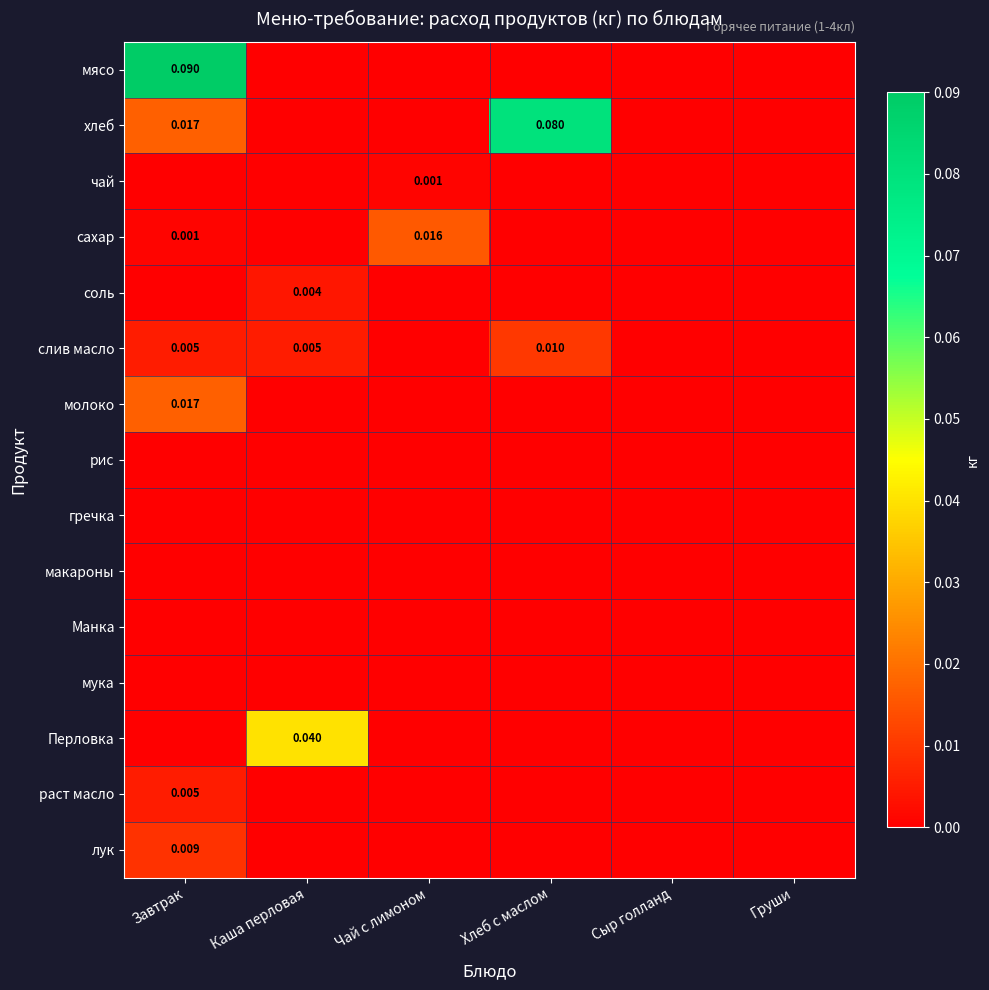

How many categories are shown in the chart?

6